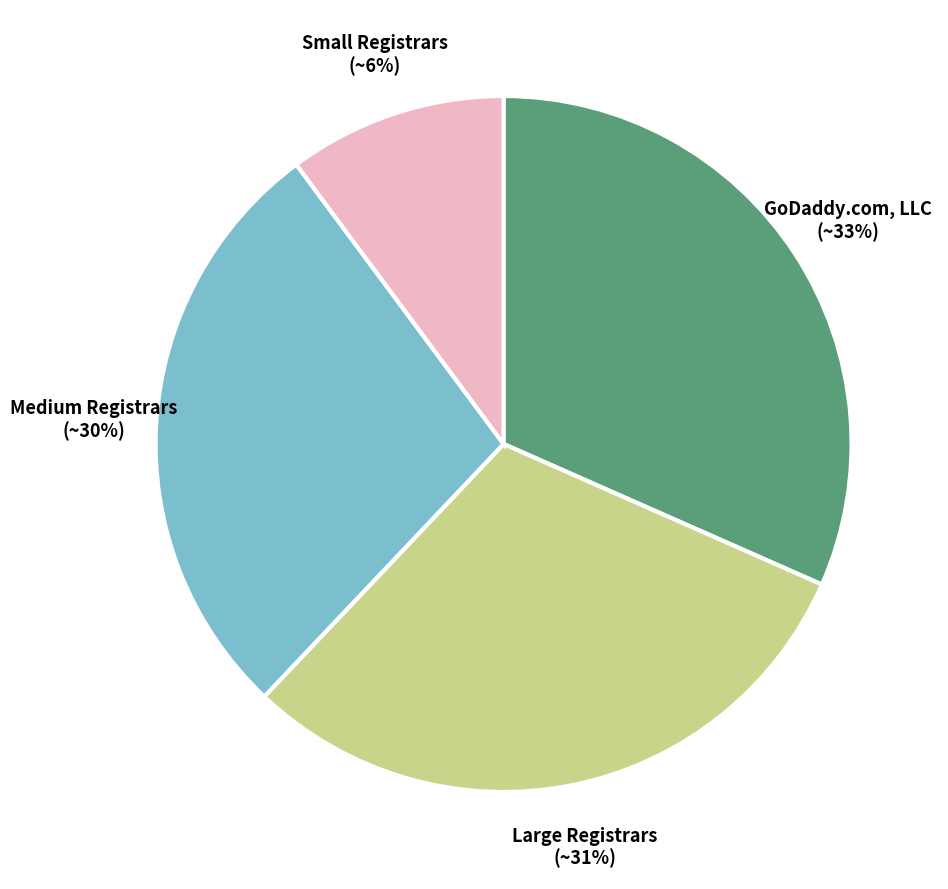

Is it true that Network Solutions, LLC is 1% of the pie?

False